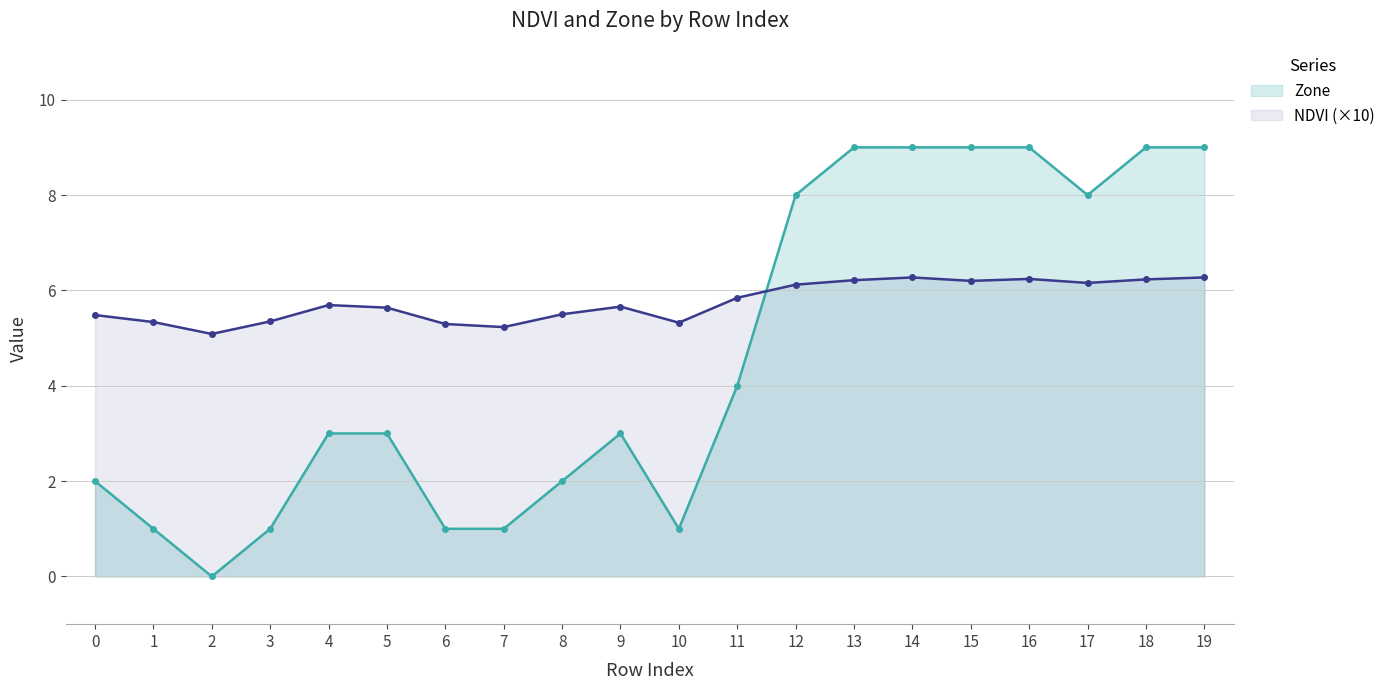

What is the average value of the Zone series?

4.6